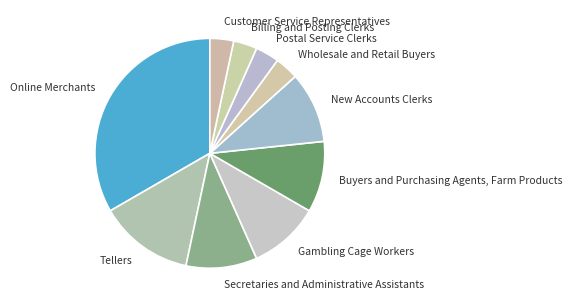

Does any single category account for the majority?

No